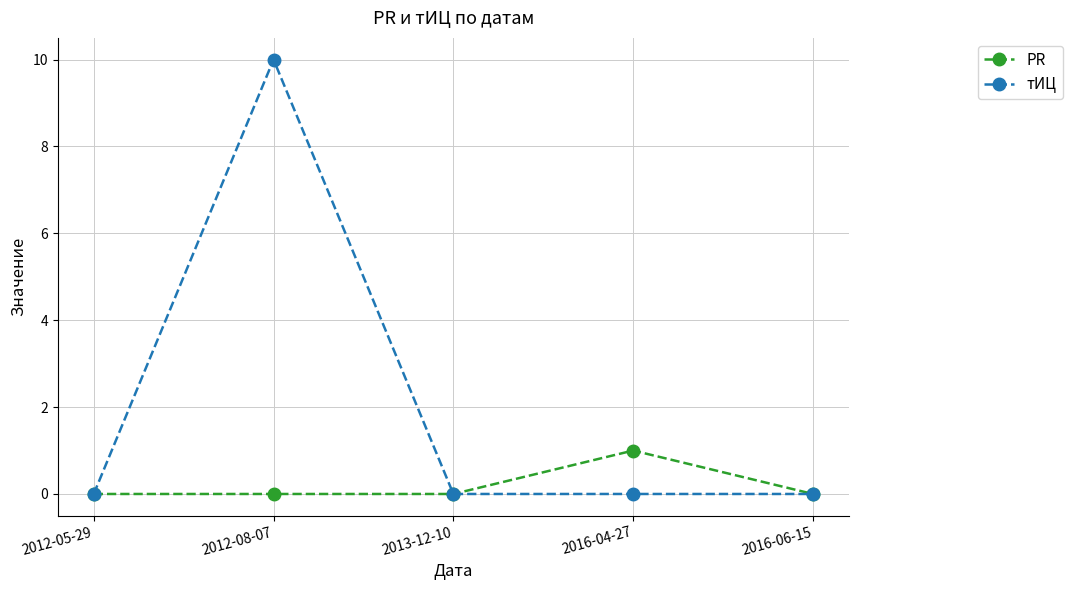

True or false: PR has more than 0 interior local peaks.

True